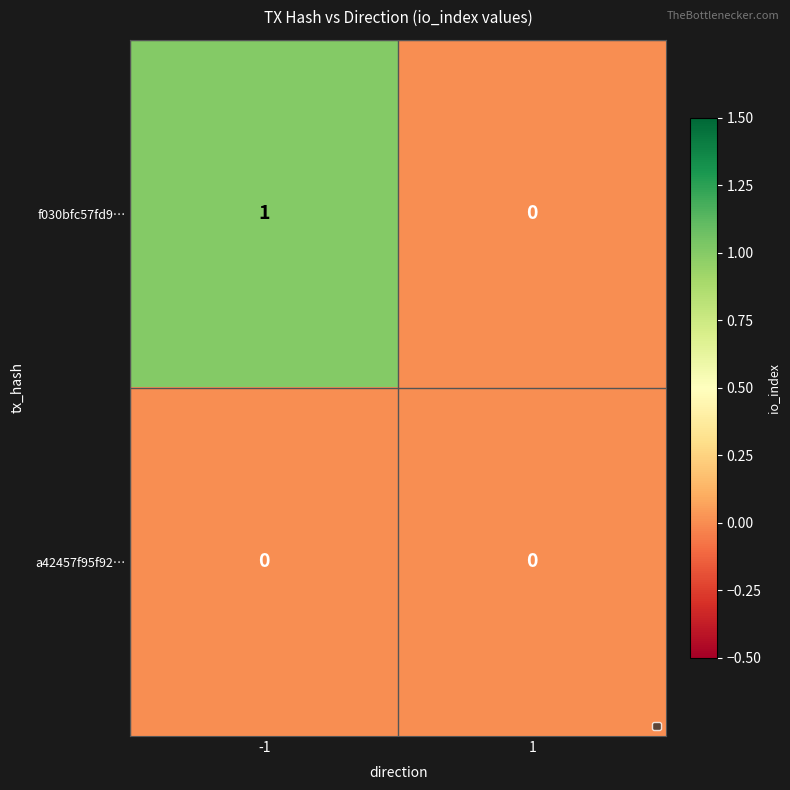

Which series has the largest total across all categories?

f030bfc57fd9…